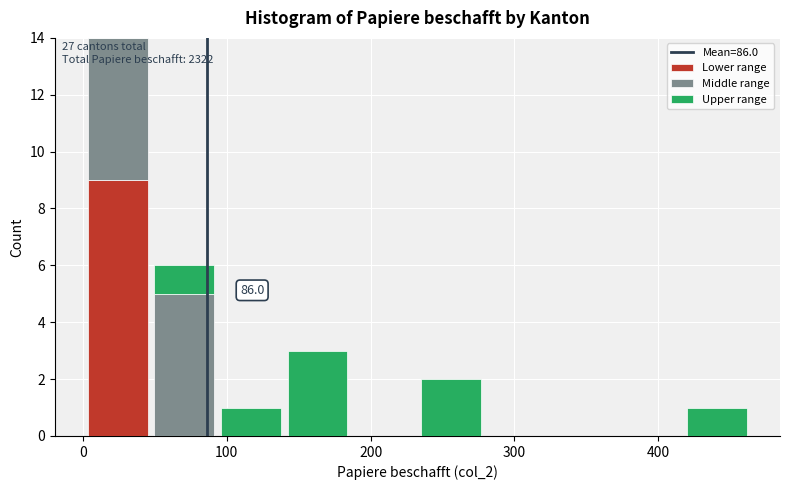

Which range on the x-axis has the tallest stacked bar (by total height)?

0 to 50